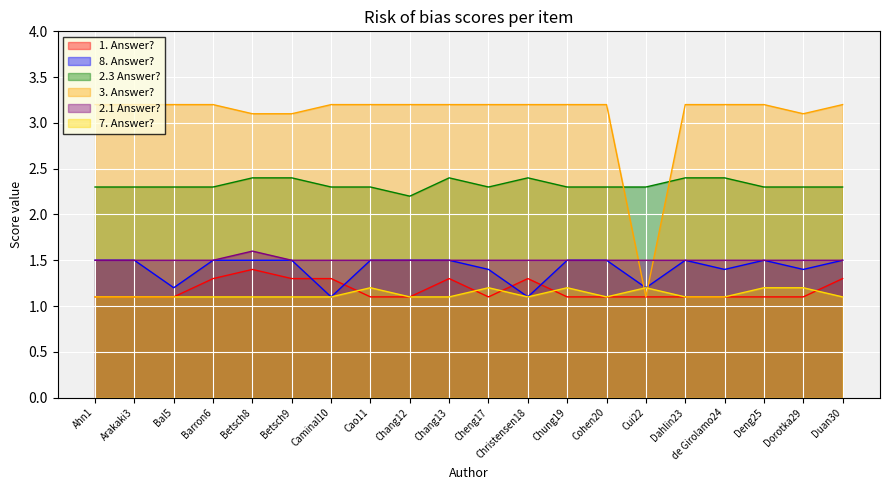

Reading right to left, what are all the values shown in this chart?

1. Answer?: Duan30=1.3	Dorotka29=1.1	Deng25=1.1	de Girolamo24=1.1	Dahlin23=1.1	Cui22=1.1	Cohen20=1.1	Chung19=1.1	Christensen18=1.3	Cheng17=1.1	Chang13=1.3	Chang12=1.1	Cao11=1.1	Caminal10=1.3	Betsch9=1.3	Betsch8=1.4	Barron6=1.3	Bal5=1.1	Arakaki3=1.1	Ahn1=1.1
8. Answer?: Duan30=1.5	Dorotka29=1.4	Deng25=1.5	de Girolamo24=1.4	Dahlin23=1.5	Cui22=1.2	Cohen20=1.5	Chung19=1.5	Christensen18=1.1	Cheng17=1.4	Chang13=1.5	Chang12=1.5	Cao11=1.5	Caminal10=1.1	Betsch9=1.5	Betsch8=1.5	Barron6=1.5	Bal5=1.2	Arakaki3=1.5	Ahn1=1.5
2.3 Answer?: Duan30=2.3	Dorotka29=2.3	Deng25=2.3	de Girolamo24=2.4	Dahlin23=2.4	Cui22=2.3	Cohen20=2.3	Chung19=2.3	Christensen18=2.4	Cheng17=2.3	Chang13=2.4	Chang12=2.2	Cao11=2.3	Caminal10=2.3	Betsch9=2.4	Betsch8=2.4	Barron6=2.3	Bal5=2.3	Arakaki3=2.3	Ahn1=2.3
3. Answer?: Duan30=3.2	Dorotka29=3.1	Deng25=3.2	de Girolamo24=3.2	Dahlin23=3.2	Cui22=1.1	Cohen20=3.2	Chung19=3.2	Christensen18=3.2	Cheng17=3.2	Chang13=3.2	Chang12=3.2	Cao11=3.2	Caminal10=3.2	Betsch9=3.1	Betsch8=3.1	Barron6=3.2	Bal5=3.2	Arakaki3=3.2	Ahn1=3.2
2.1 Answer?: Duan30=1.5	Dorotka29=1.5	Deng25=1.5	de Girolamo24=1.5	Dahlin23=1.5	Cui22=1.5	Cohen20=1.5	Chung19=1.5	Christensen18=1.5	Cheng17=1.5	Chang13=1.5	Chang12=1.5	Cao11=1.5	Caminal10=1.5	Betsch9=1.5	Betsch8=1.6	Barron6=1.5	Bal5=1.5	Arakaki3=1.5	Ahn1=1.5
7. Answer?: Duan30=1.1	Dorotka29=1.2	Deng25=1.2	de Girolamo24=1.1	Dahlin23=1.1	Cui22=1.2	Cohen20=1.1	Chung19=1.2	Christensen18=1.1	Cheng17=1.2	Chang13=1.1	Chang12=1.1	Cao11=1.2	Caminal10=1.1	Betsch9=1.1	Betsch8=1.1	Barron6=1.1	Bal5=1.1	Arakaki3=1.1	Ahn1=1.1